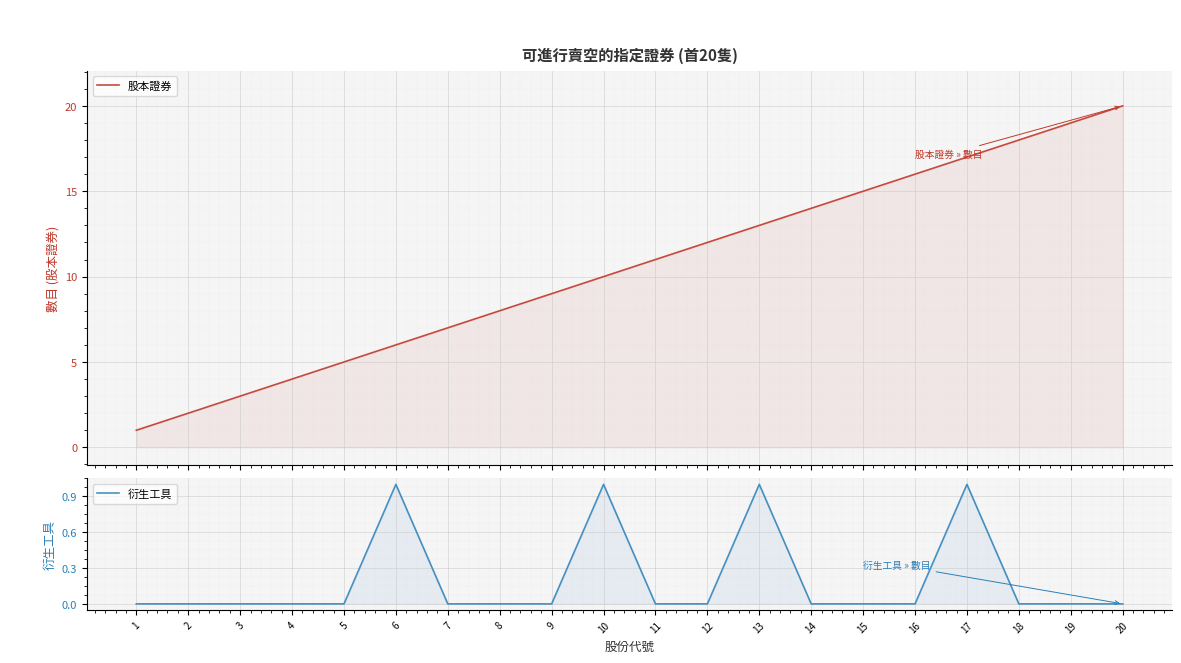

True or false: 股本證券 and 衍生工具 intersect in this chart.

False